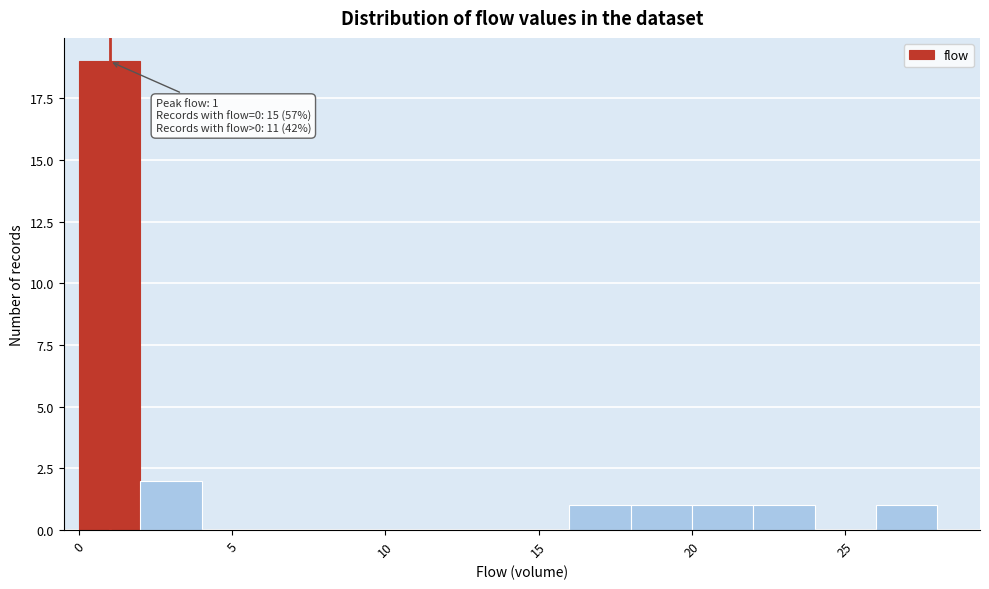

Over which range of the x-axis is the bar tallest?

0 to 2